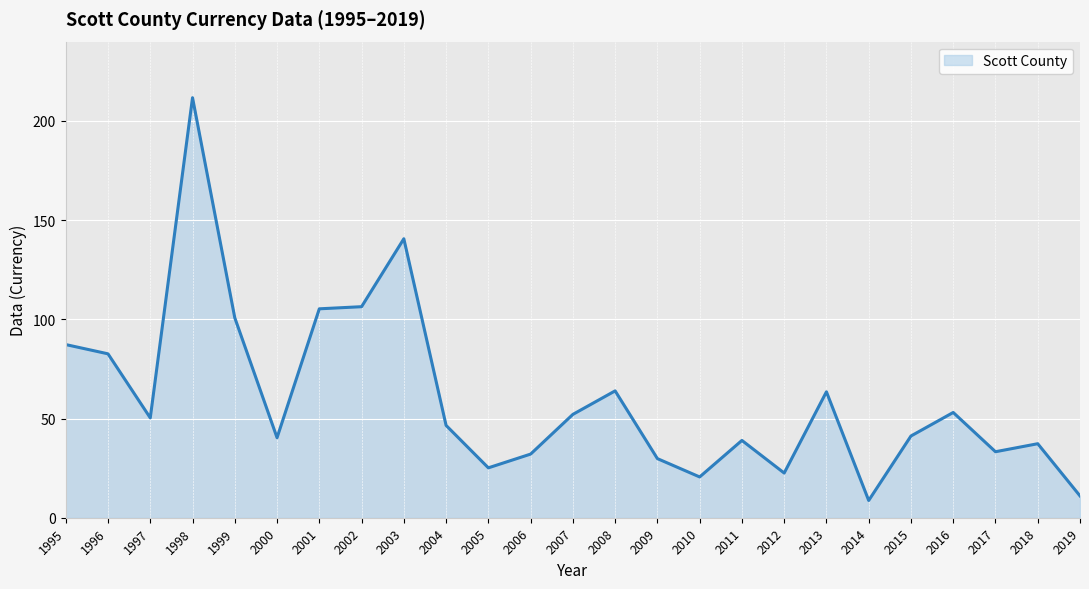

What is the difference between the values at 2001 and 2005?

80.2